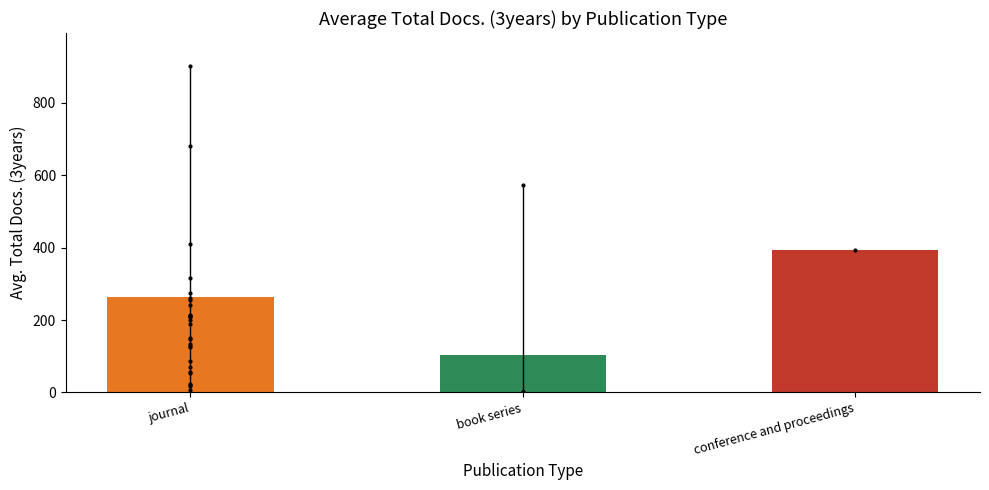

What is the change in value from journal to book series?

-161.8